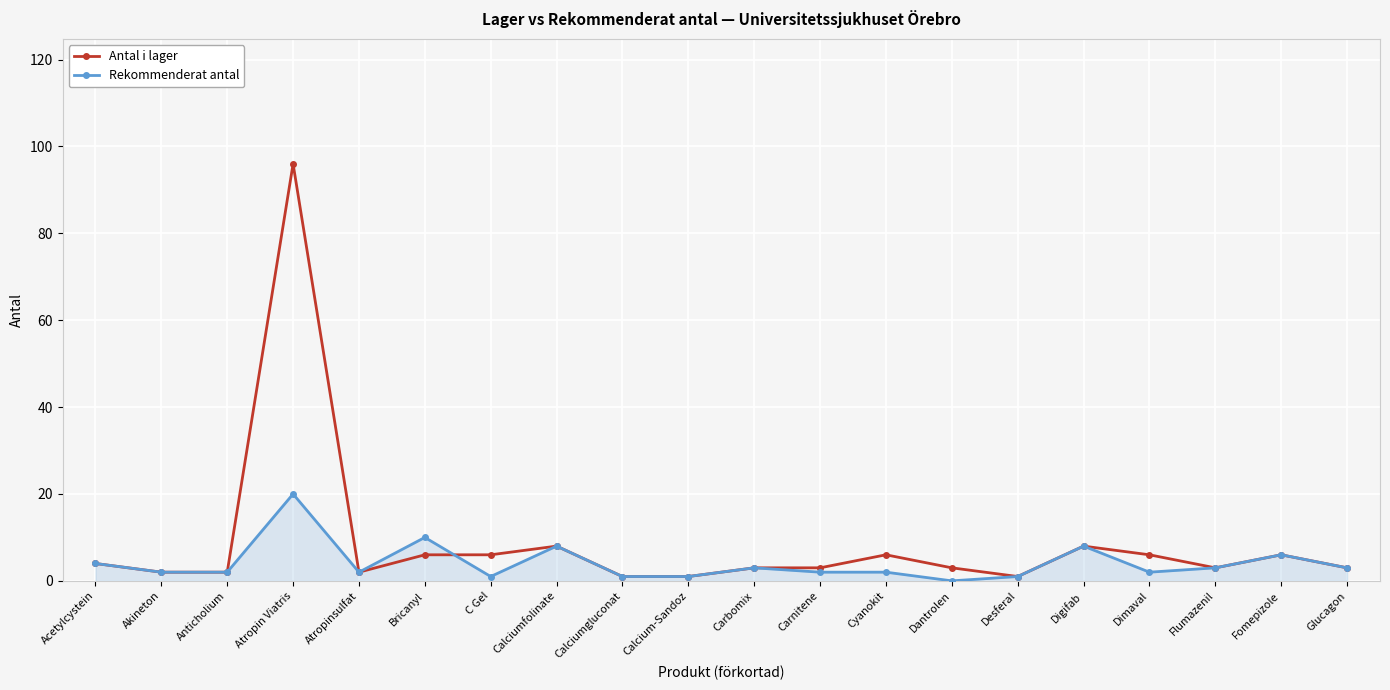

Which series has the largest total across all categories?

Antal i lager